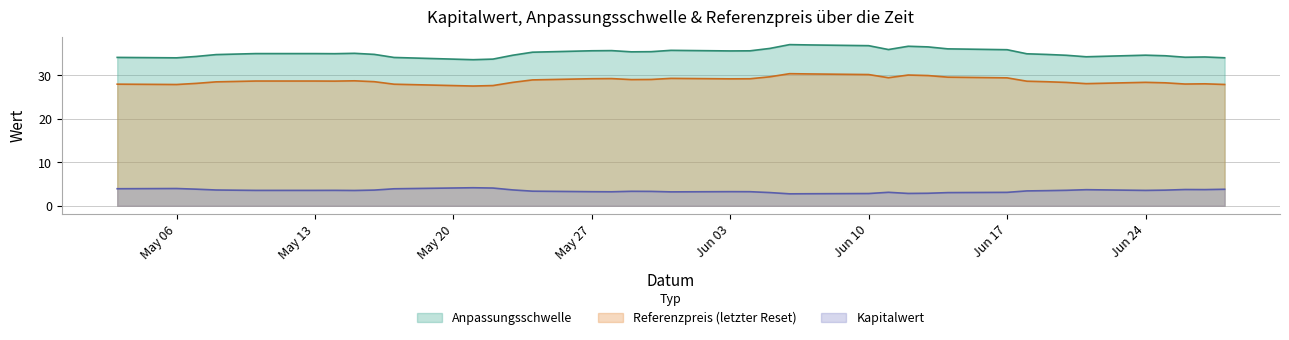

What is the minimum value for Kapitalwert?

2.8